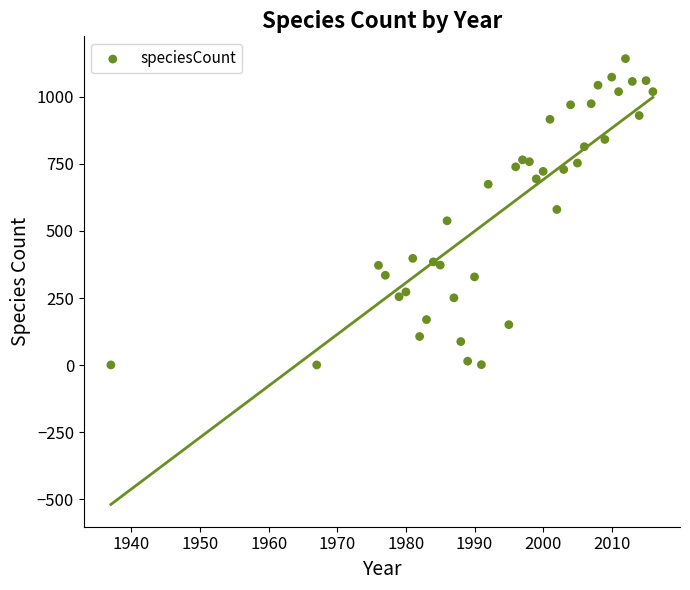

What is the range of Y values (max minus min)?

1141